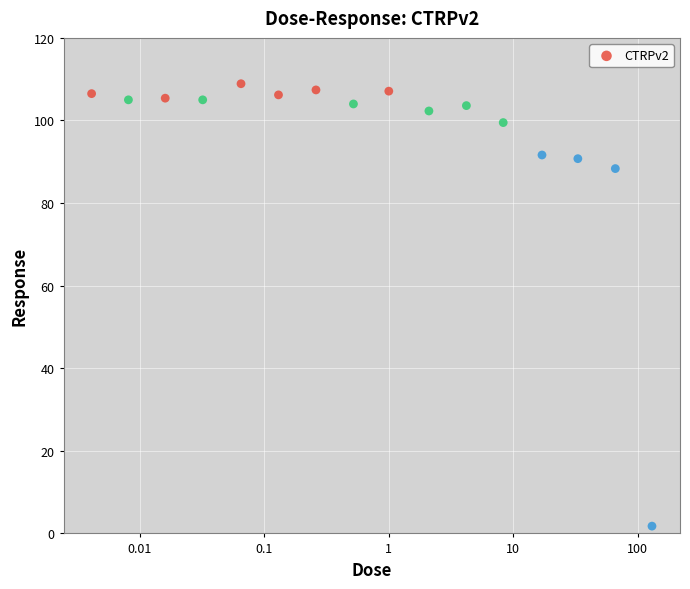

What is the range of X values (max minus min)?

4.5